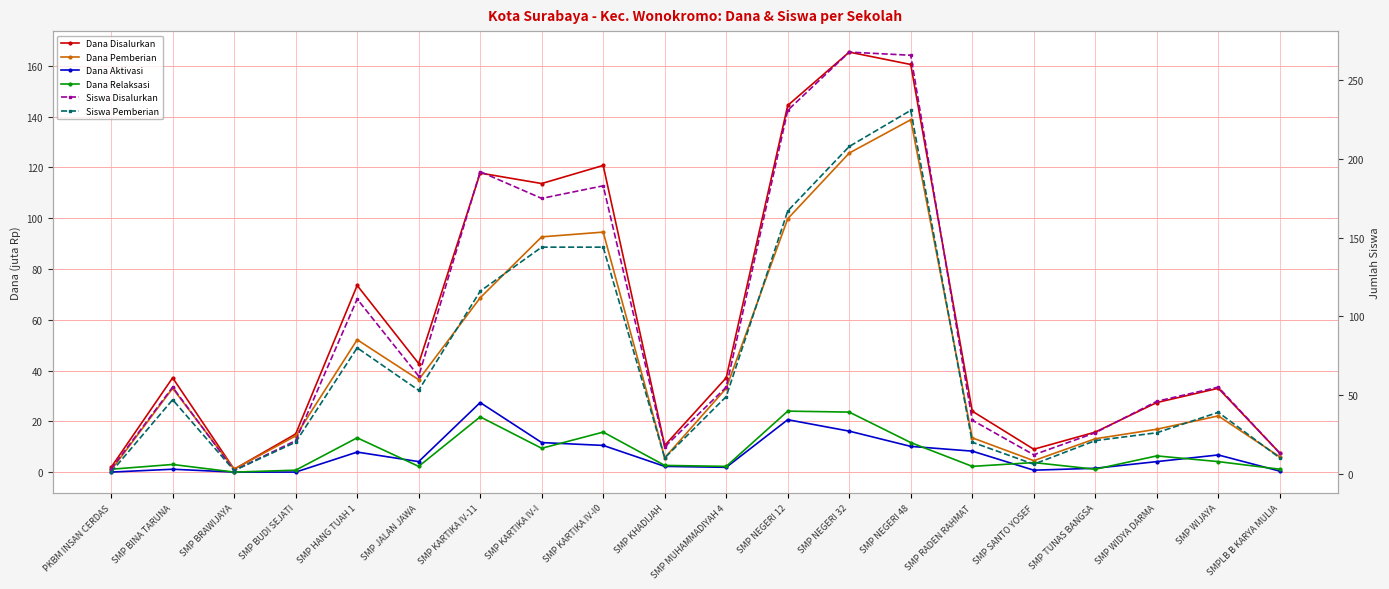

True or false: Siswa Pemberian and Dana Aktivasi intersect in this chart.

False